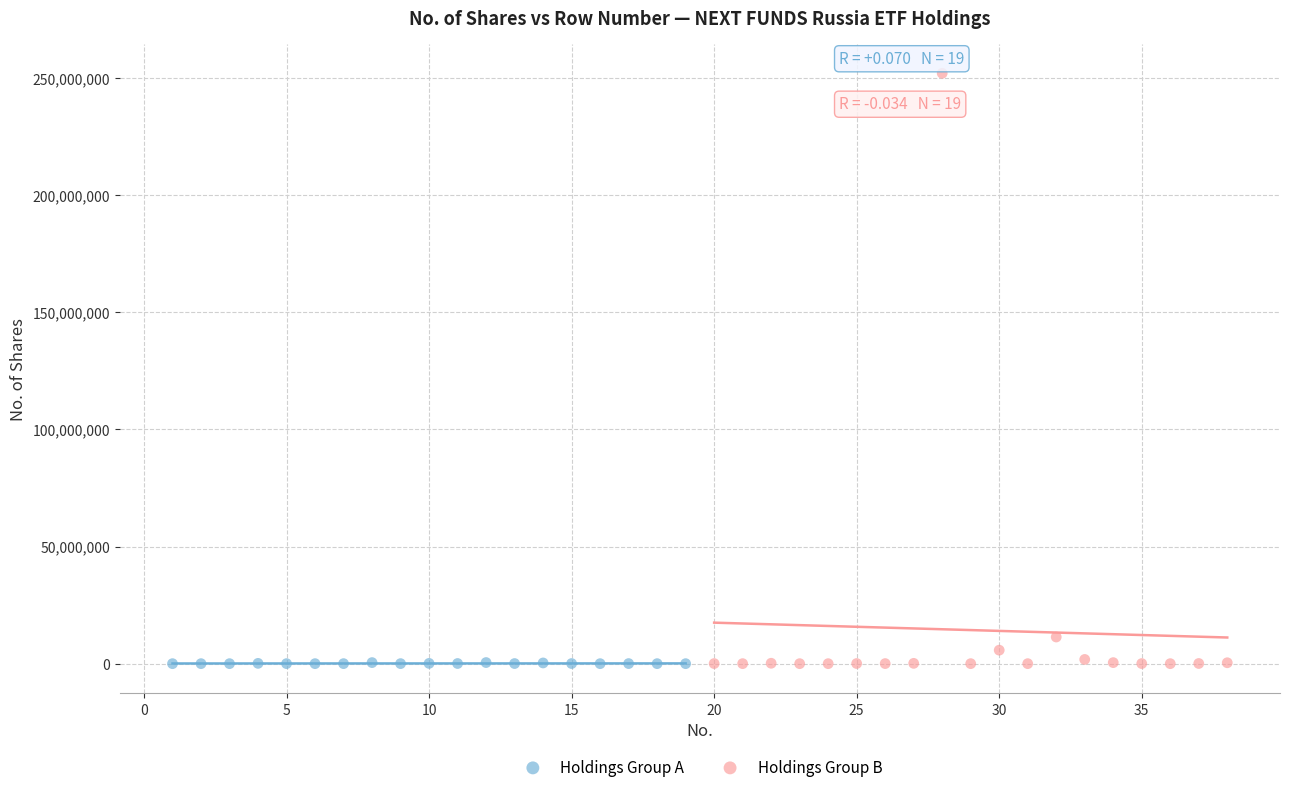

Which series reaches the maximum Y coordinate?

Holdings Group B